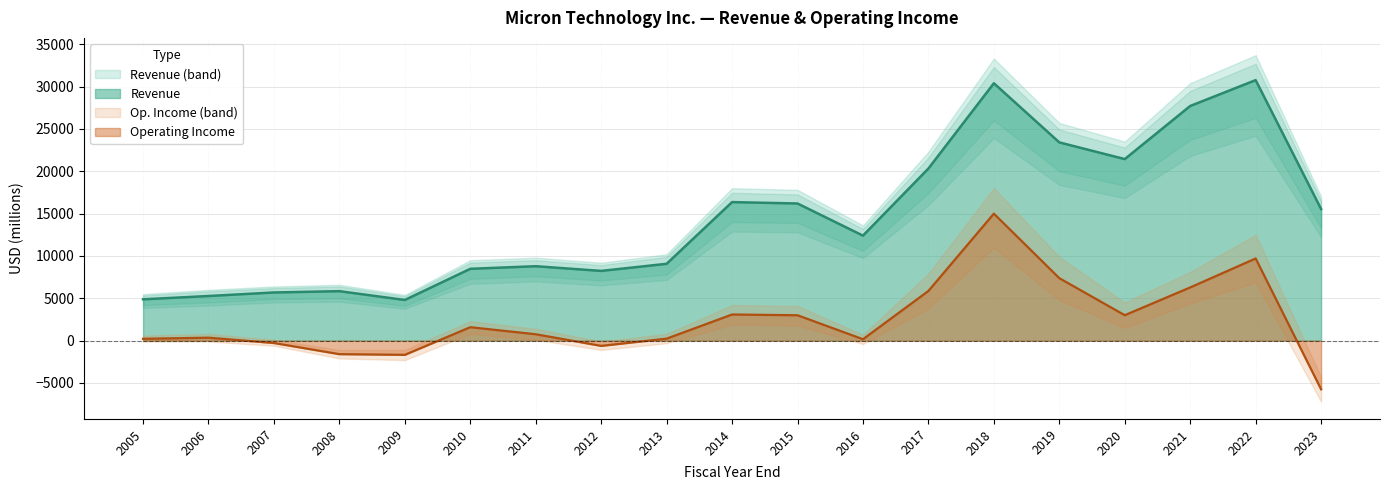

Rank the categories by Revenue value from lowest to highest.

2009, 2005, 2006, 2007, 2008, 2012, 2010, 2011, 2013, 2016, 2023, 2015, 2014, 2017, 2020, 2019, 2021, 2018, 2022